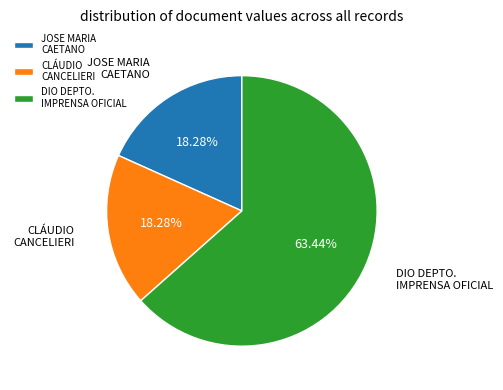

What is the largest slice in the pie chart?

DIO DEPTO. IMPRENSA OFICIAL